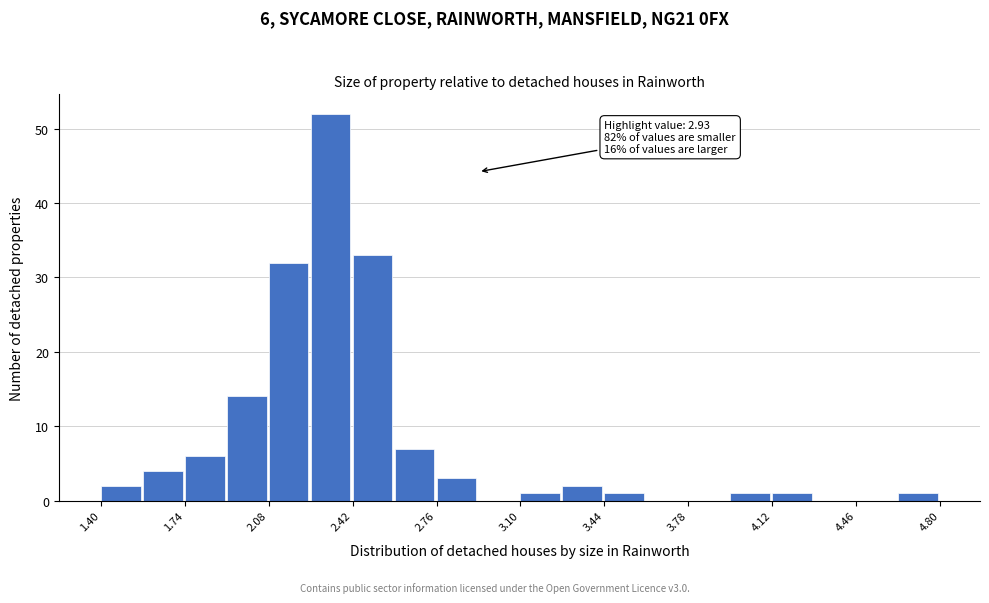

Read against the x-axis, roughly where is the centre of the tallest bar?

2.35